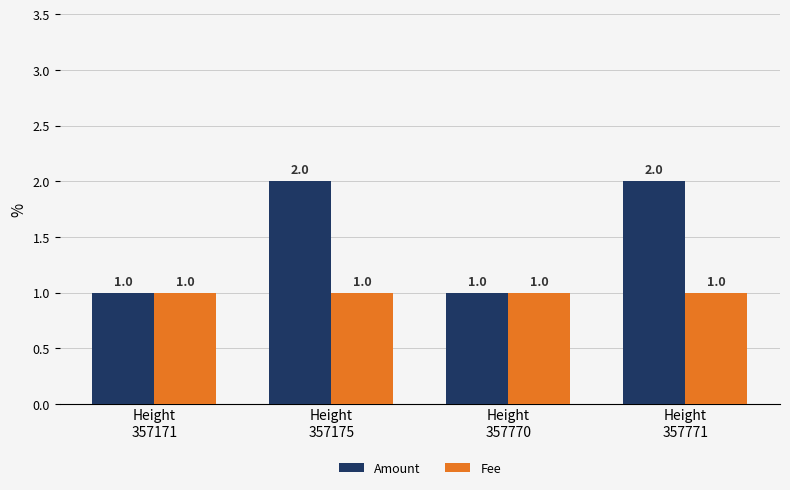

Which series has the widest spread of values?

Amount